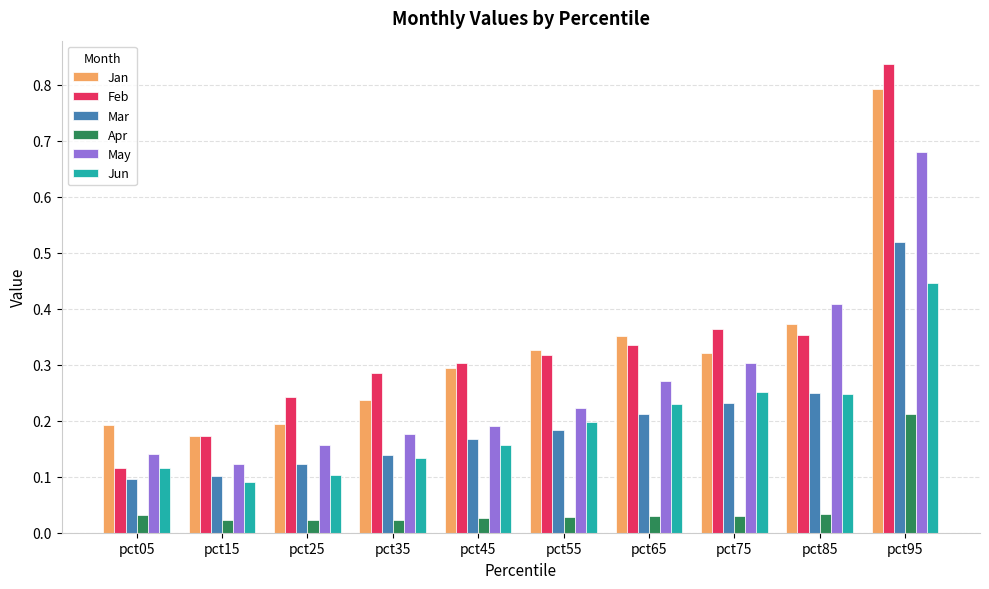

Which series has the largest total across all categories?

Feb